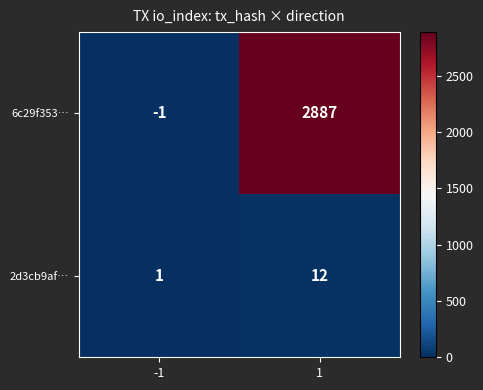

Rank the series by their average value, from highest to lowest.

6c29f353…, 2d3cb9af…